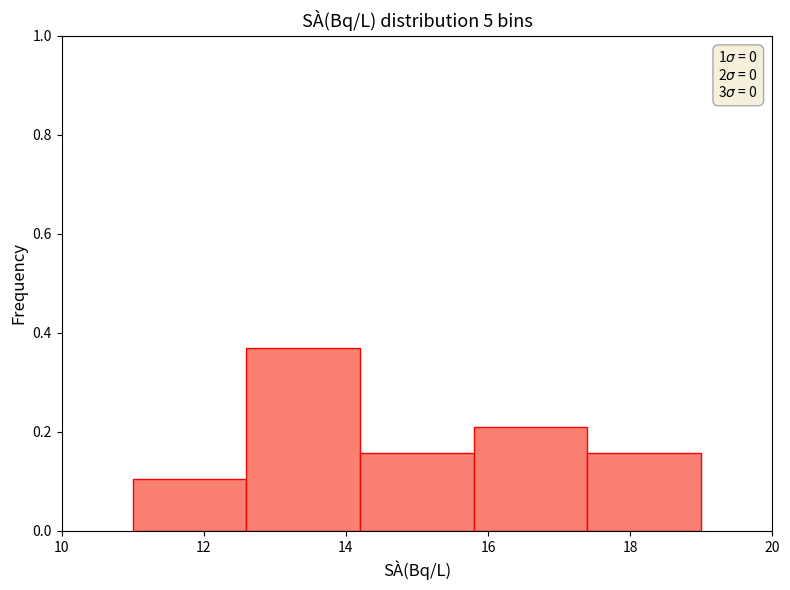

Over which range of the x-axis is the bar tallest?

12.6 to 14.2